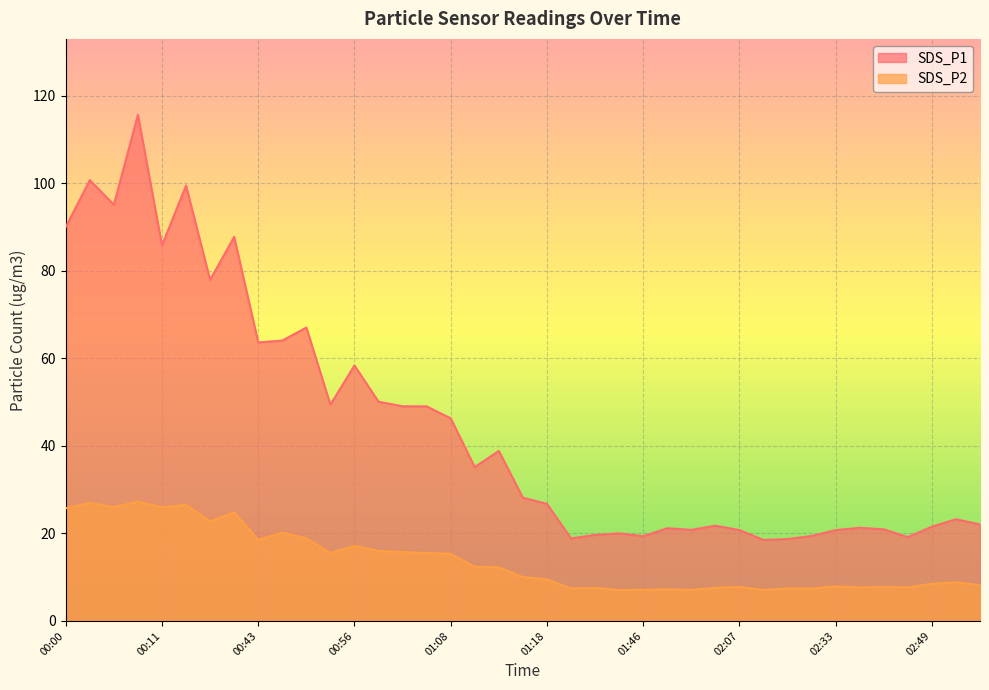

At which label does SDS_P1 first exceed 28?

00:00